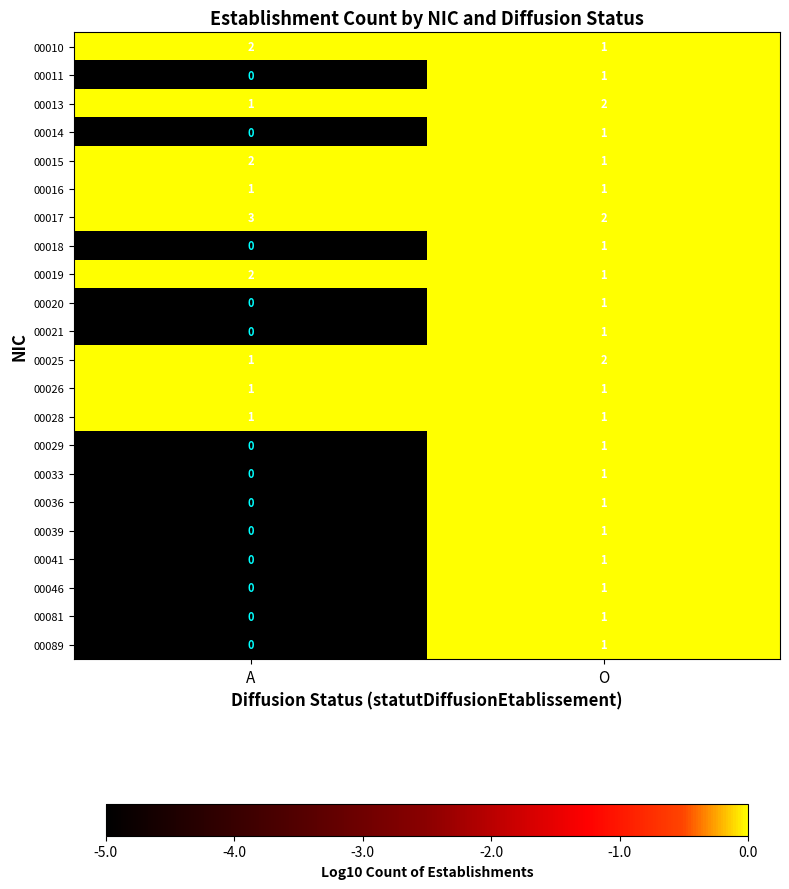

Is the value of 00020 at A greater than the value of 00019 at A?

No